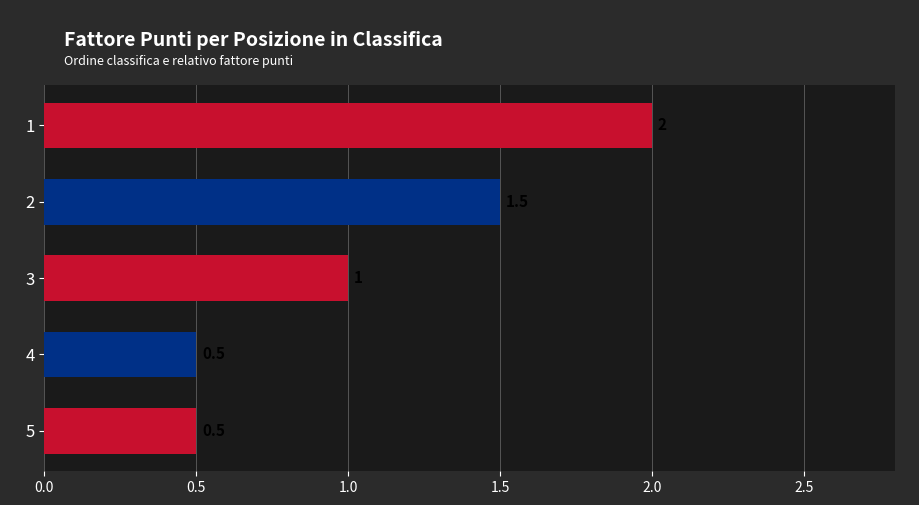

How many distinct data groups are displayed?

1